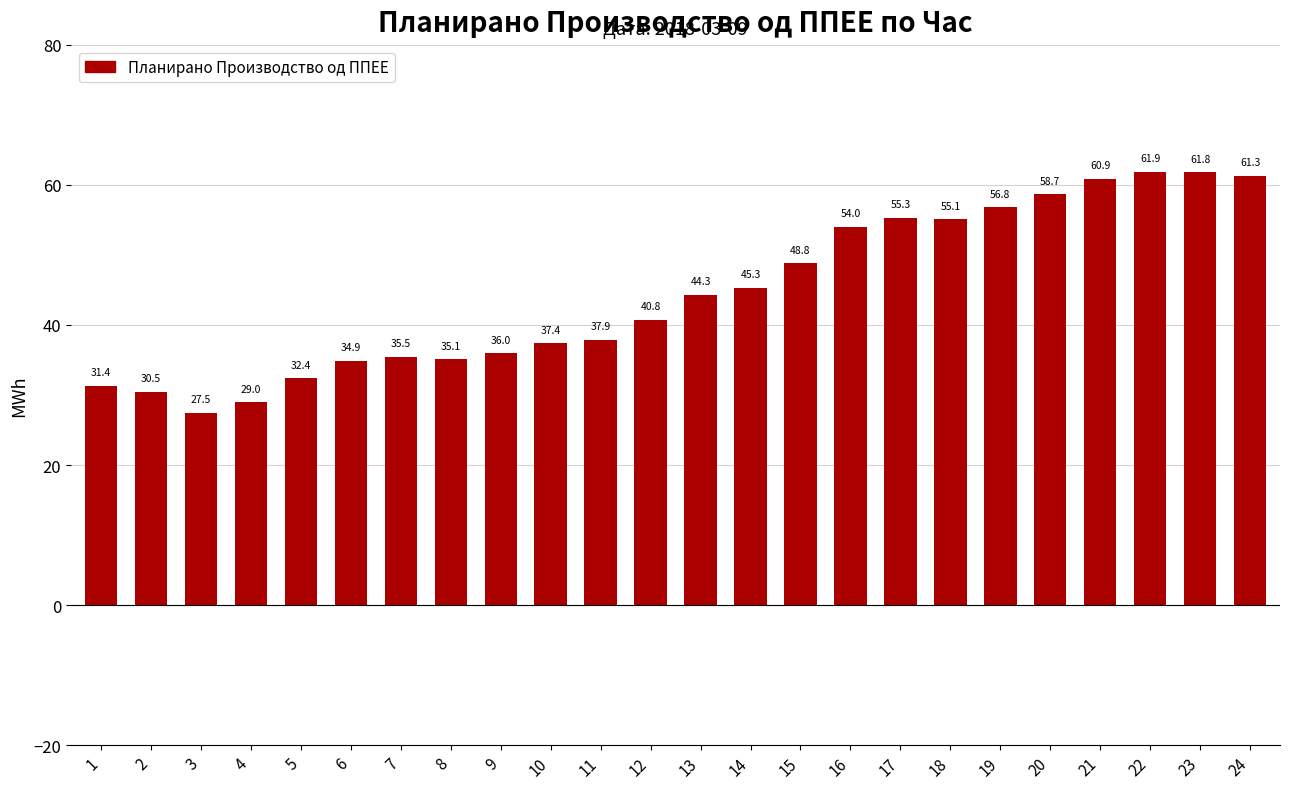

How many values exceed 44?

12